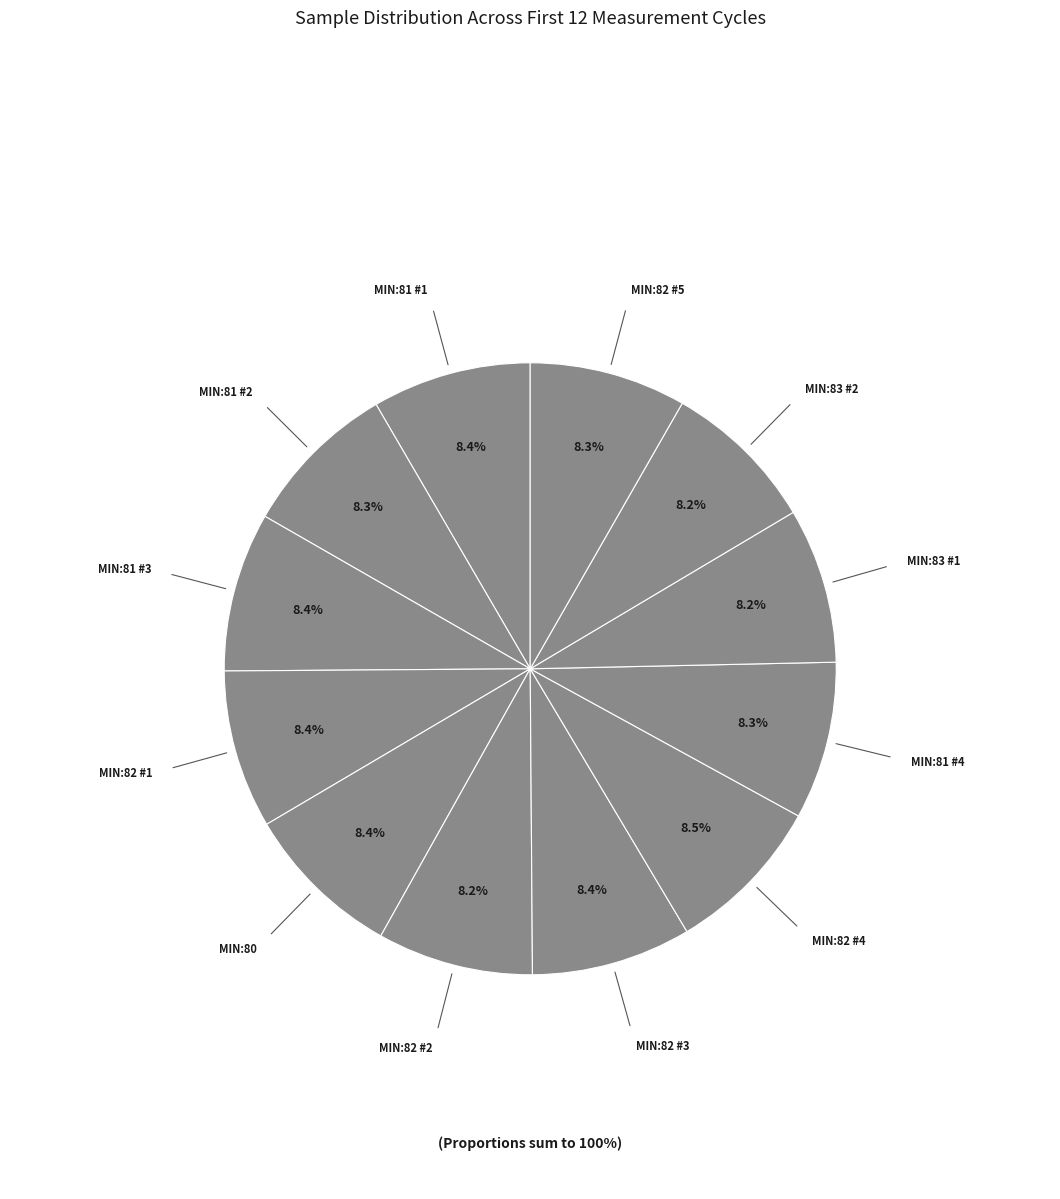

Count the number of slices in the pie.

12